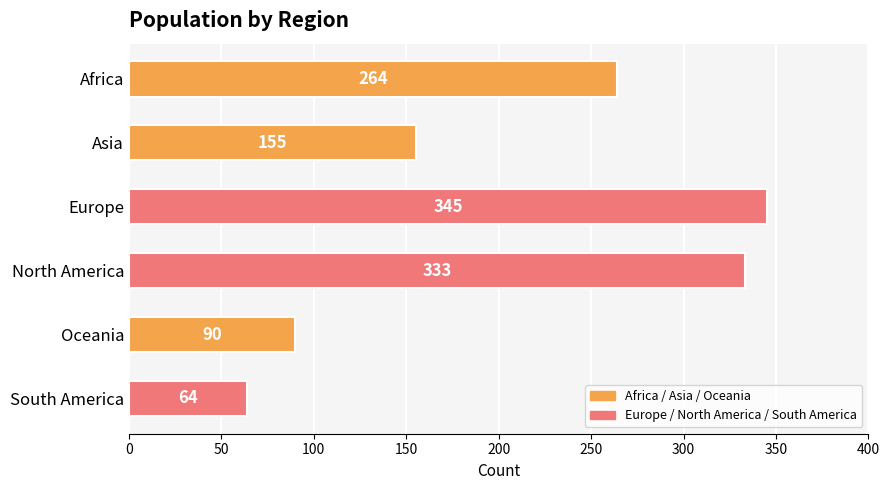

At which label is the value closest to 204?

Asia